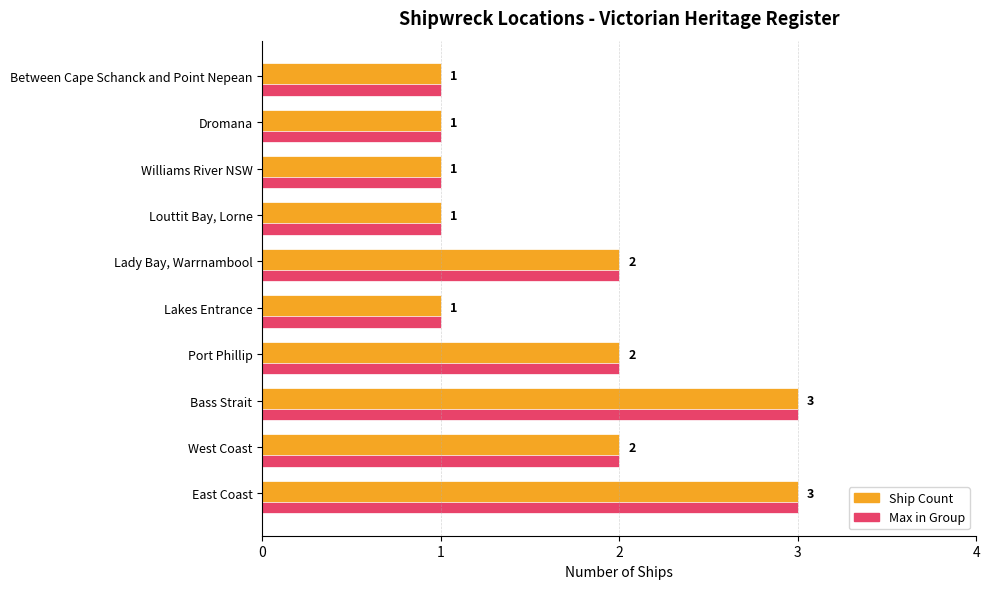

True or false: Max in Group has a value of 3 at Lady Bay, Warrnambool.

False